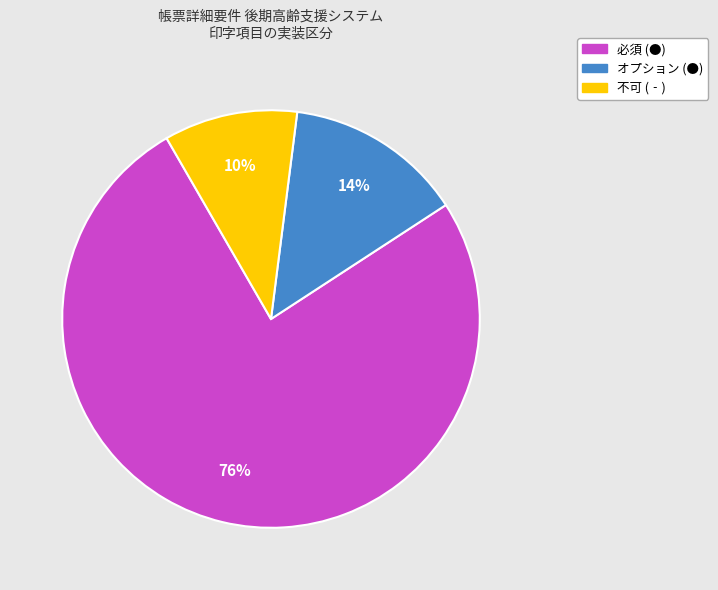

Combined, do オプション (●) and 必須 (●) account for over 50%?

Yes